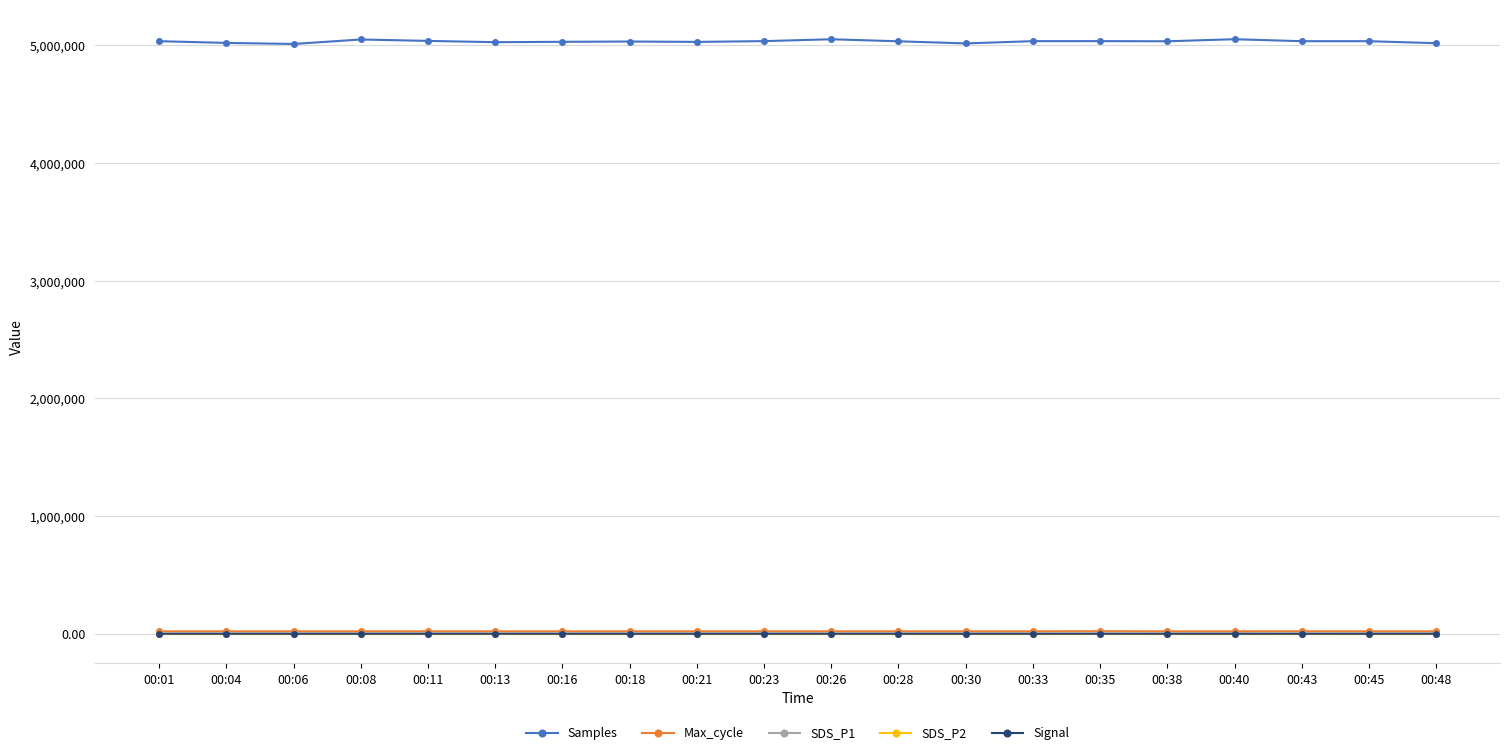

True or false: Signal and Max_cycle intersect in this chart.

False